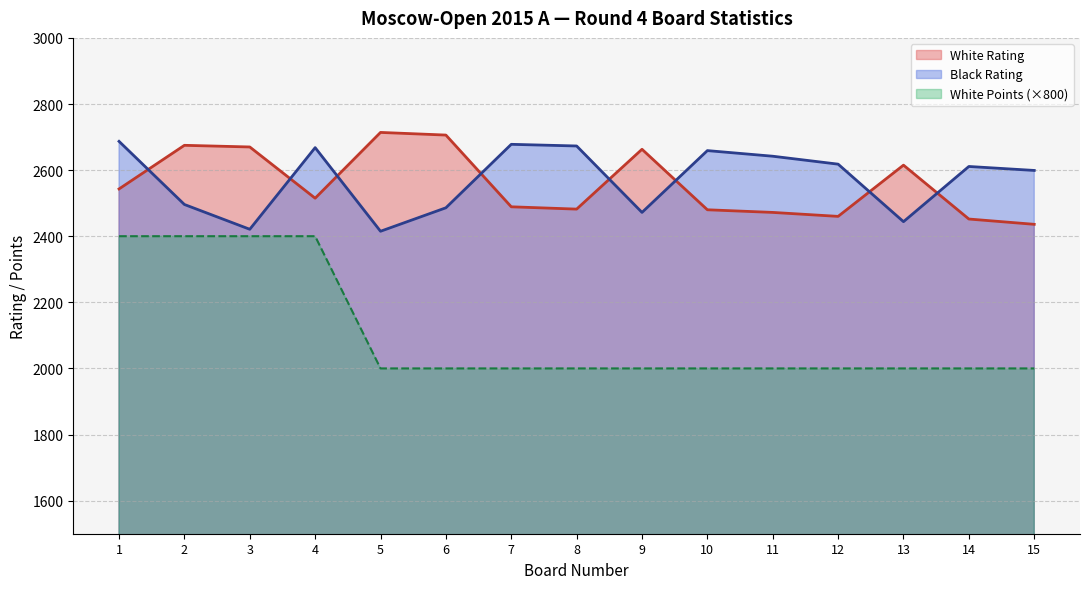

What is the sum of all White Points values?

31600